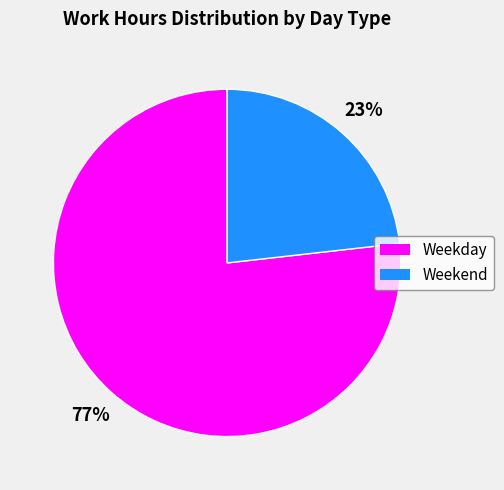

To the nearest percent, what is the average slice percentage?

50%